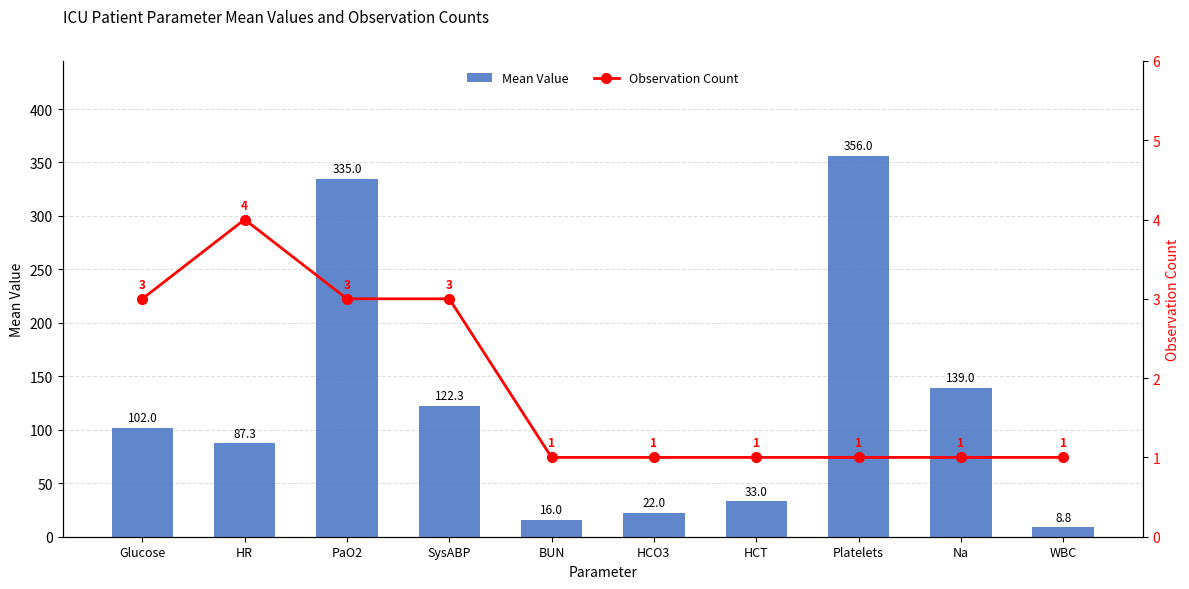

Rank the series by their average value, from lowest to highest.

Observation Count, Mean Value